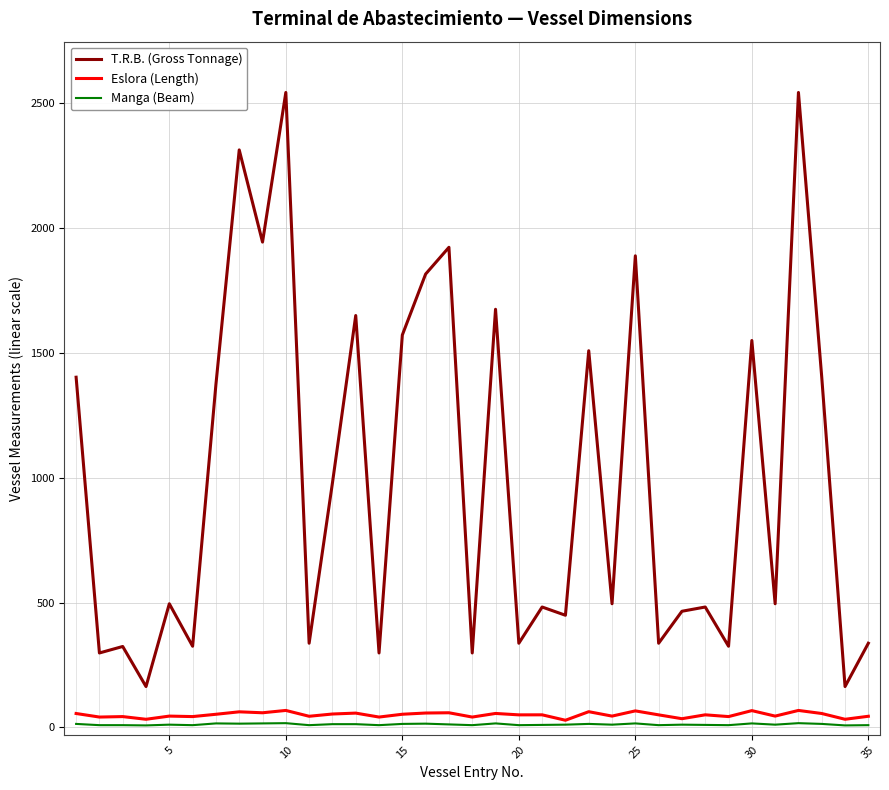

True or false: T.R.B. (Gross Tonnage) and Manga (Beam) intersect in this chart.

False